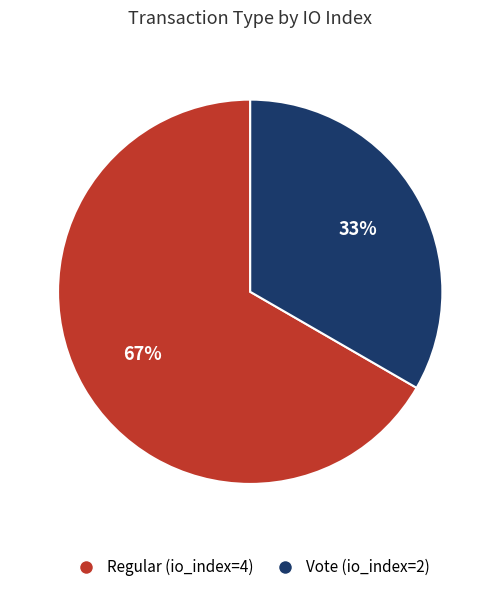

To the nearest percent, what is the average slice percentage?

50%